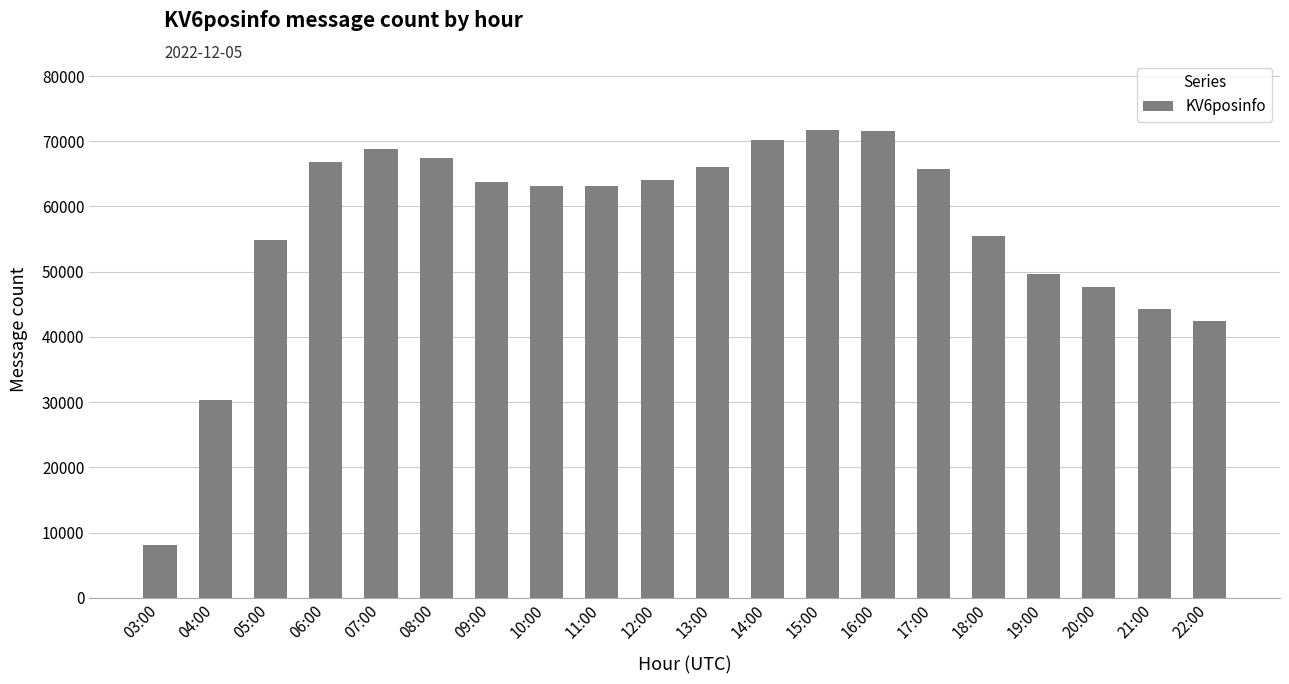

At which label is the value closest to 39917?

22:00